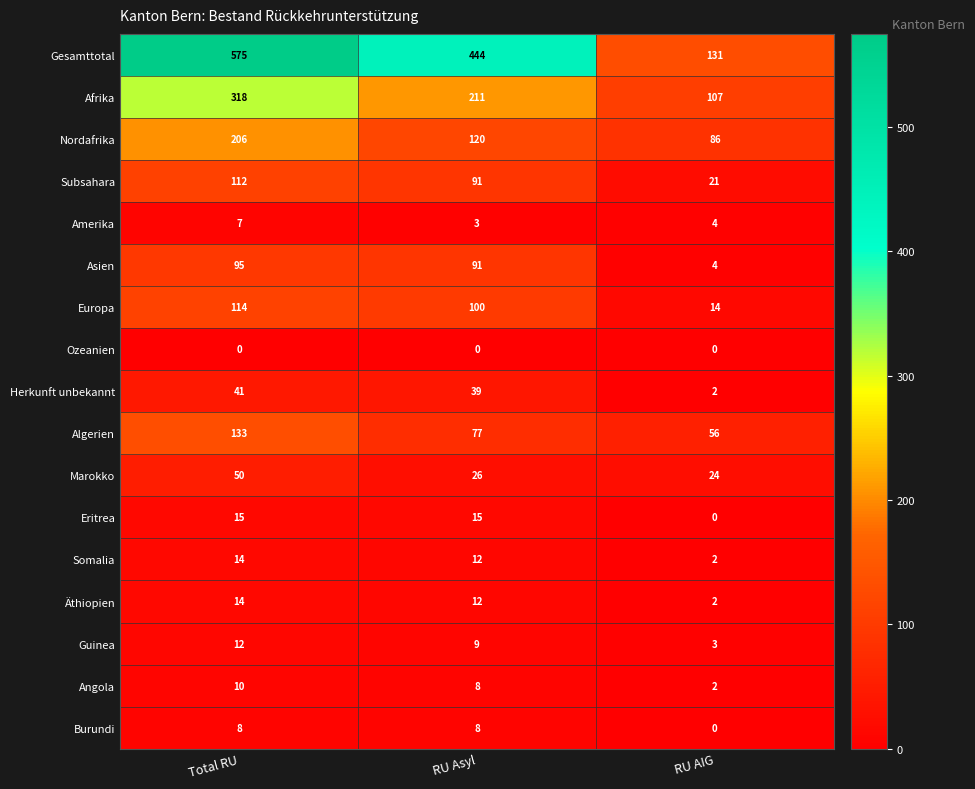

The value of Algerien at RU Asyl is 31. True or false?

False